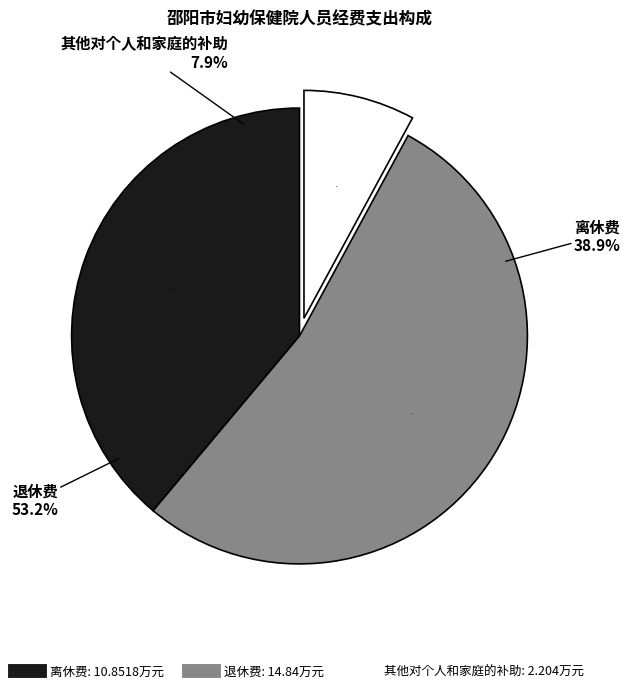

How many segments does this pie chart have?

3